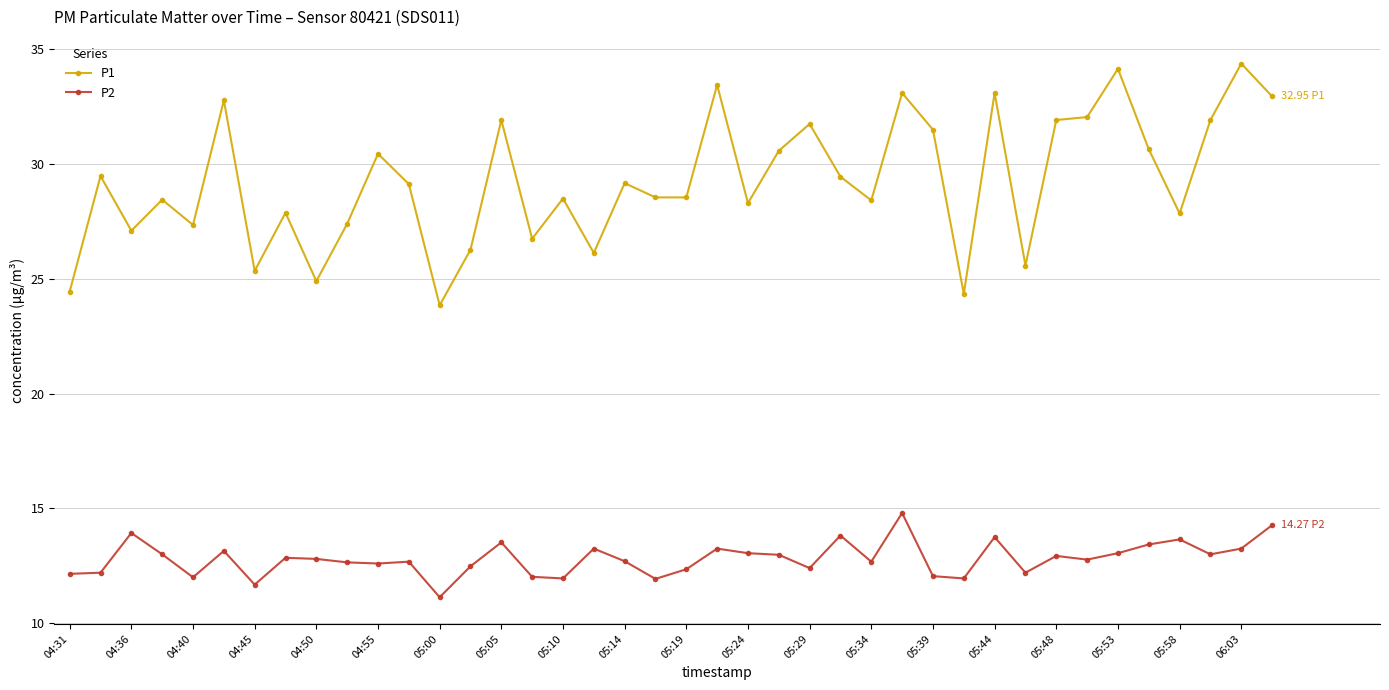

What is the minimum value for P2?

11.1